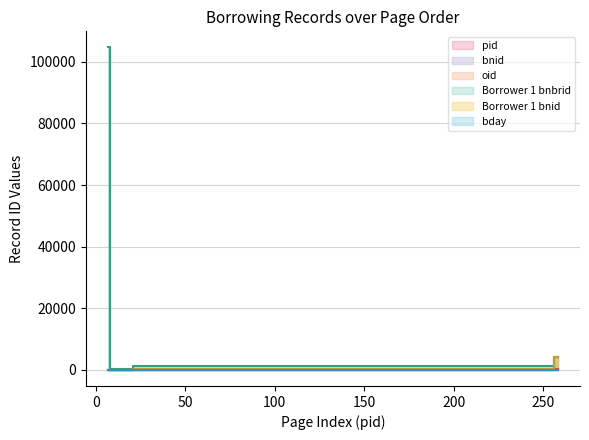

At which category is the sum across all series the highest?

7